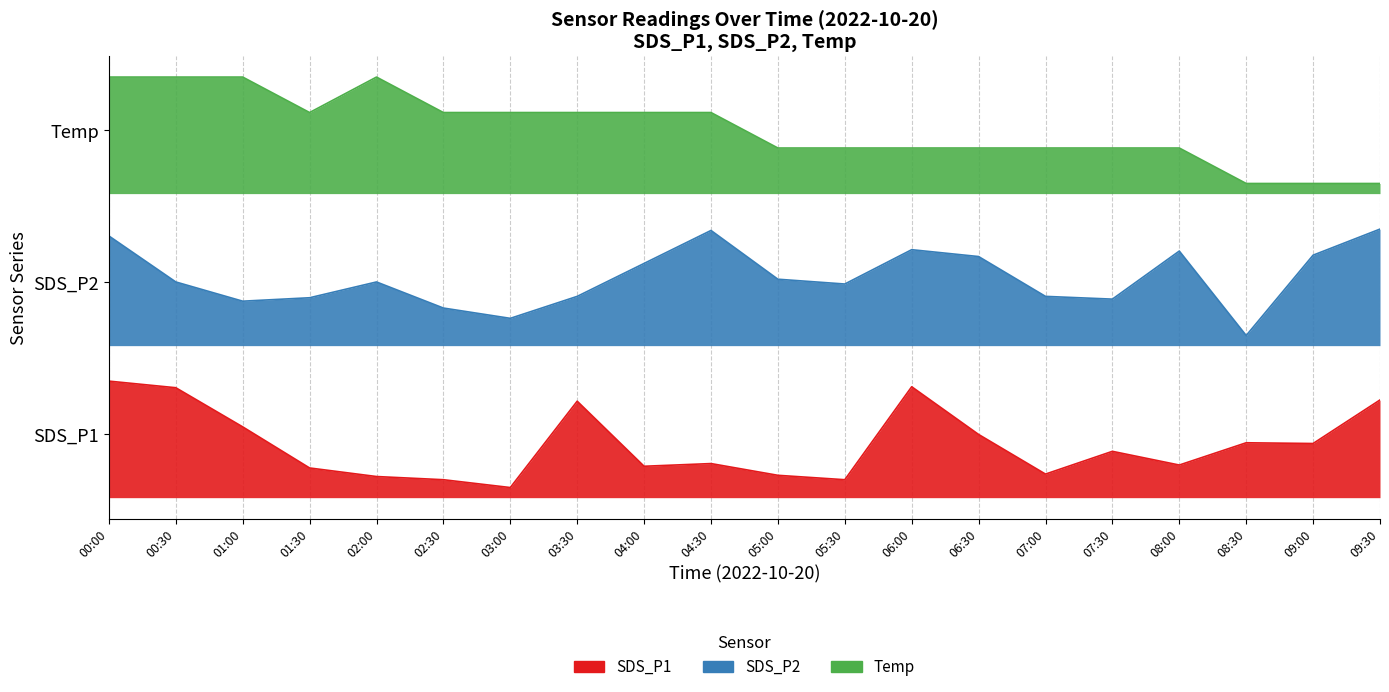

Rank the series by their maximum value, from lowest to highest.

SDS_P1, SDS_P2, Temp